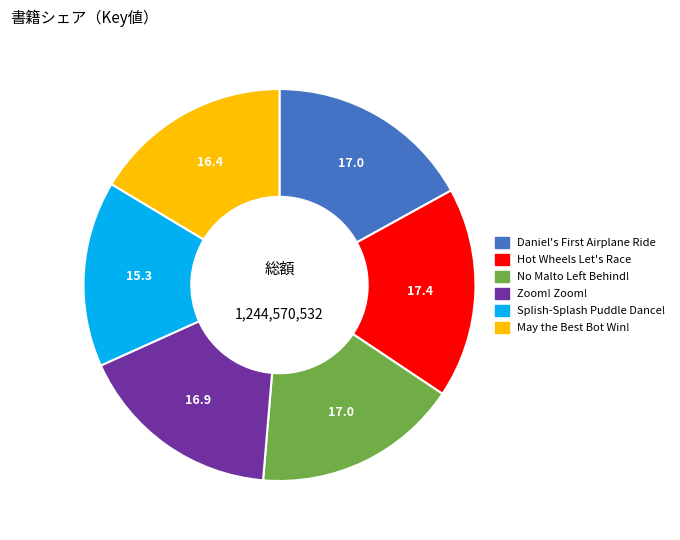

The Zoom! Zoom! slice represents 11% of the pie. True or false?

False